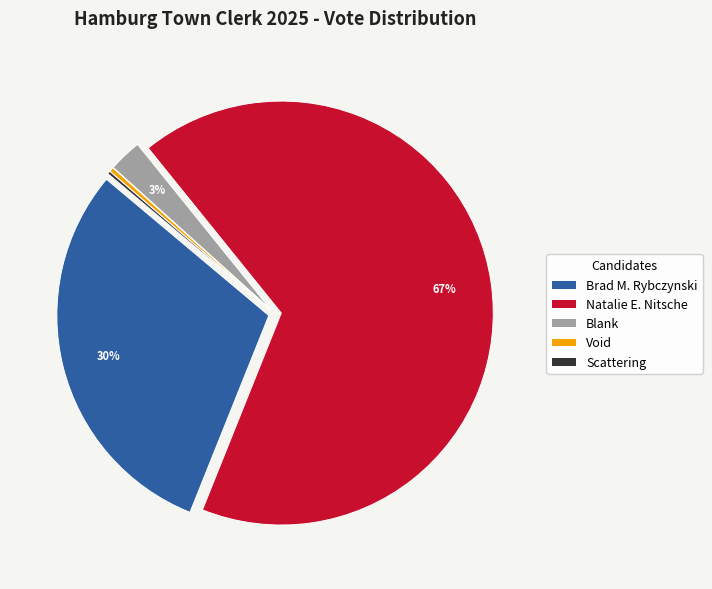

Does Void represent more than half of the total?

No